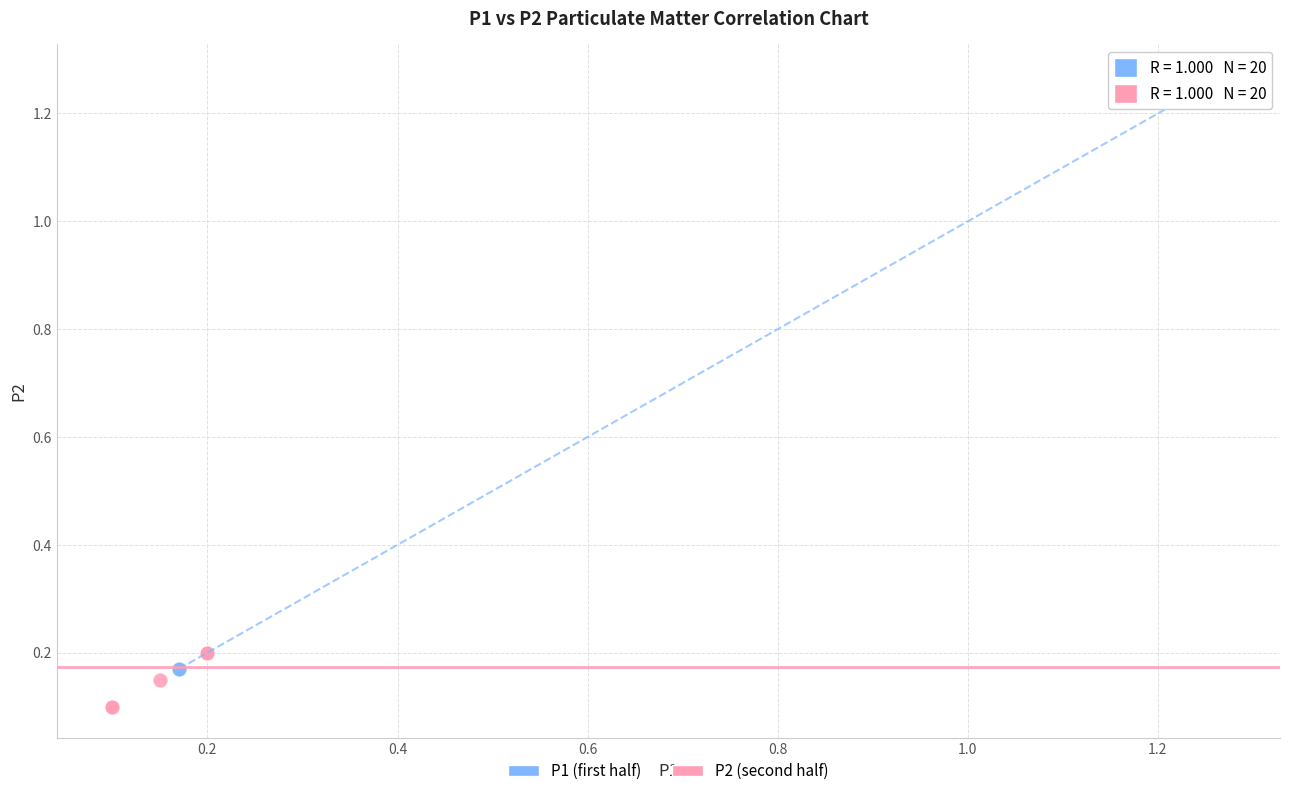

What are all the series names shown in the legend?

P1 (first half), P2 (second half)